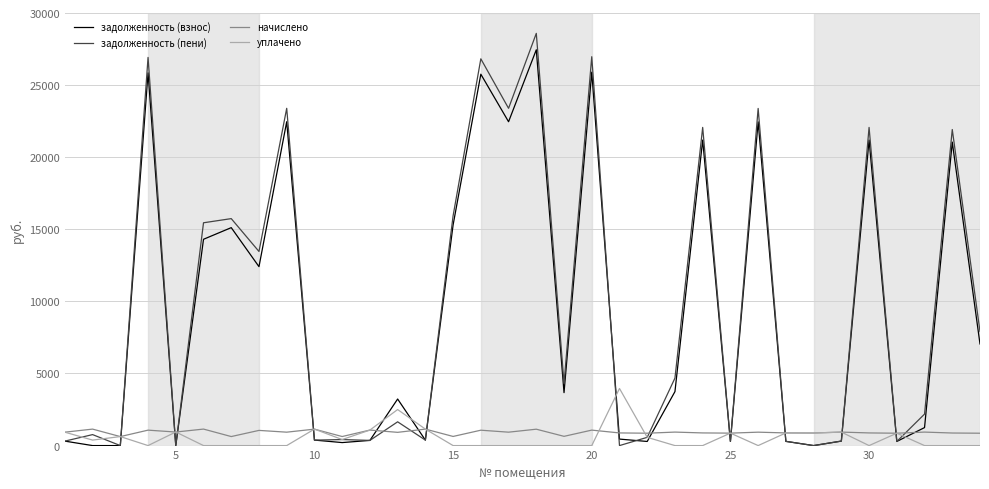

List the series in order of their peak value, lowest first.

начислено, уплачено, задолженность (взнос), задолженность (пени)